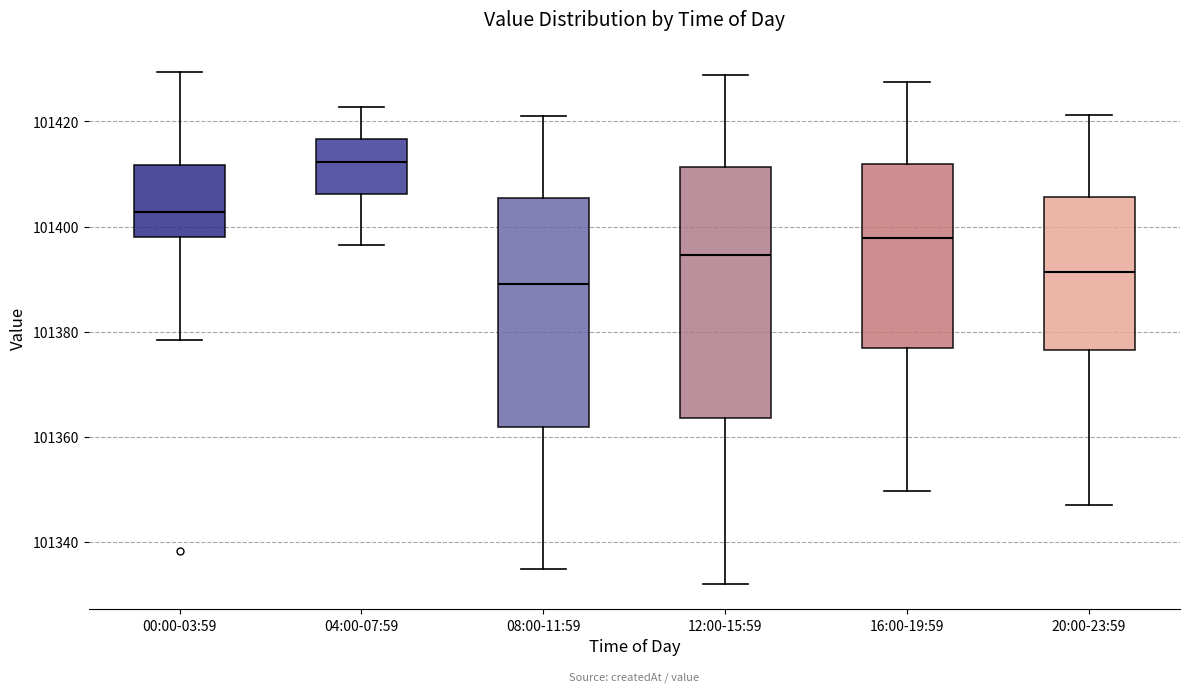

Which box's median line is the highest?

04:00-07:59